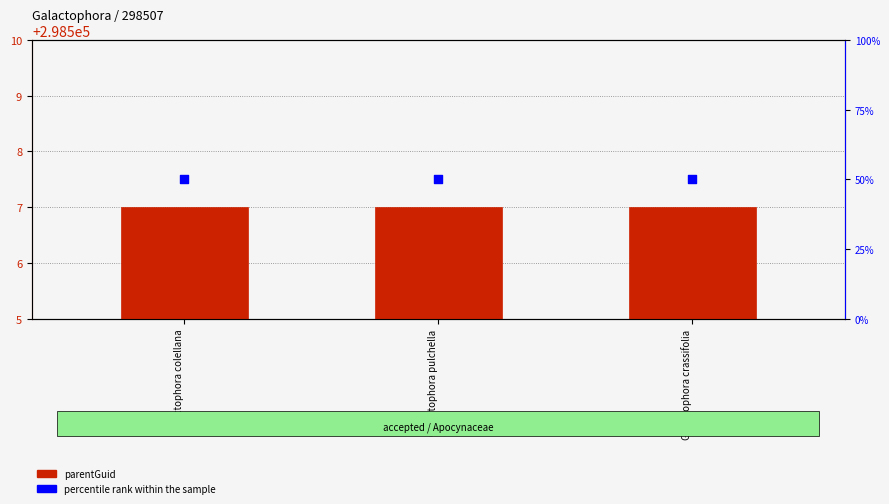

Which series contains the highest Y value?

parentGuid